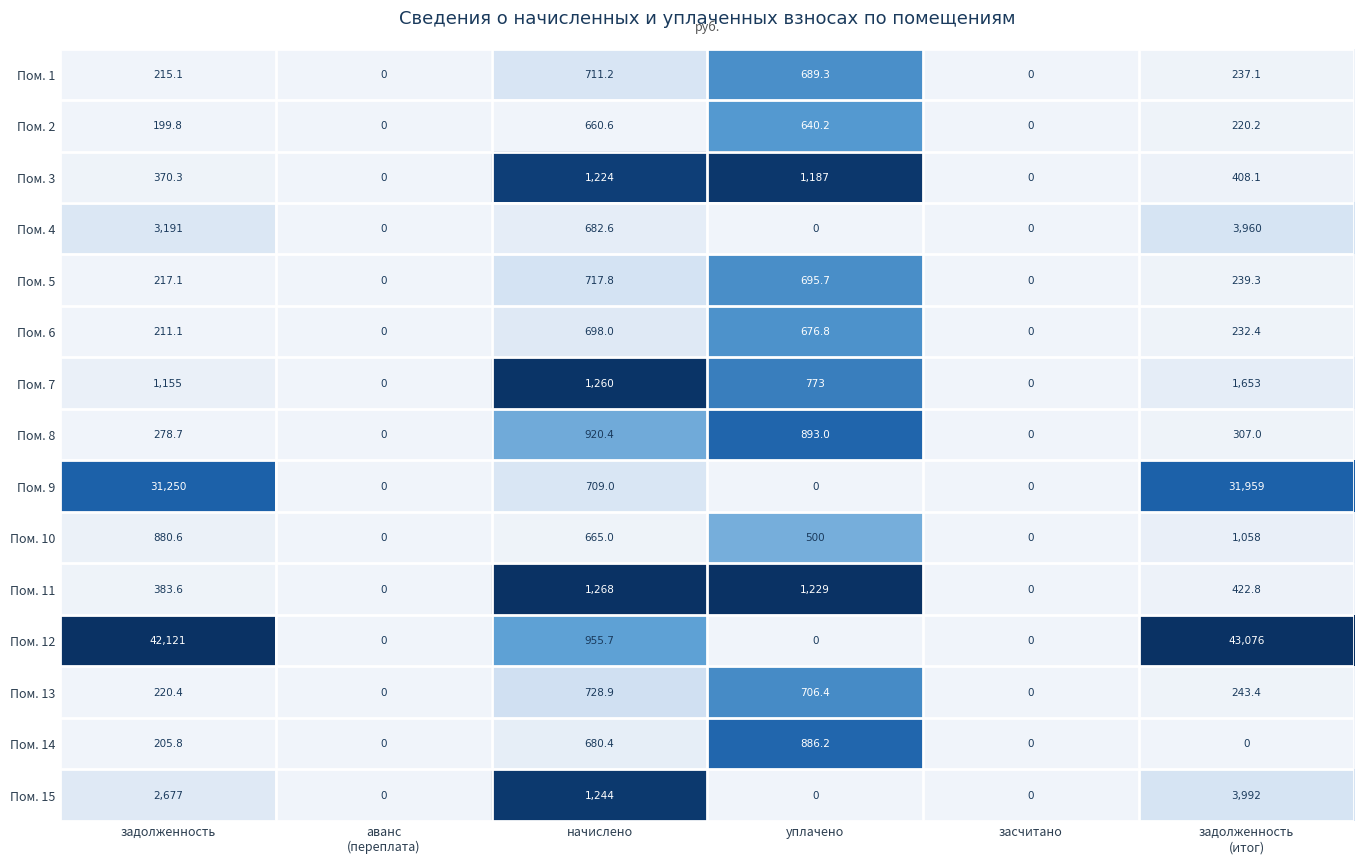

Which series has the largest total across all categories?

Пом. 12